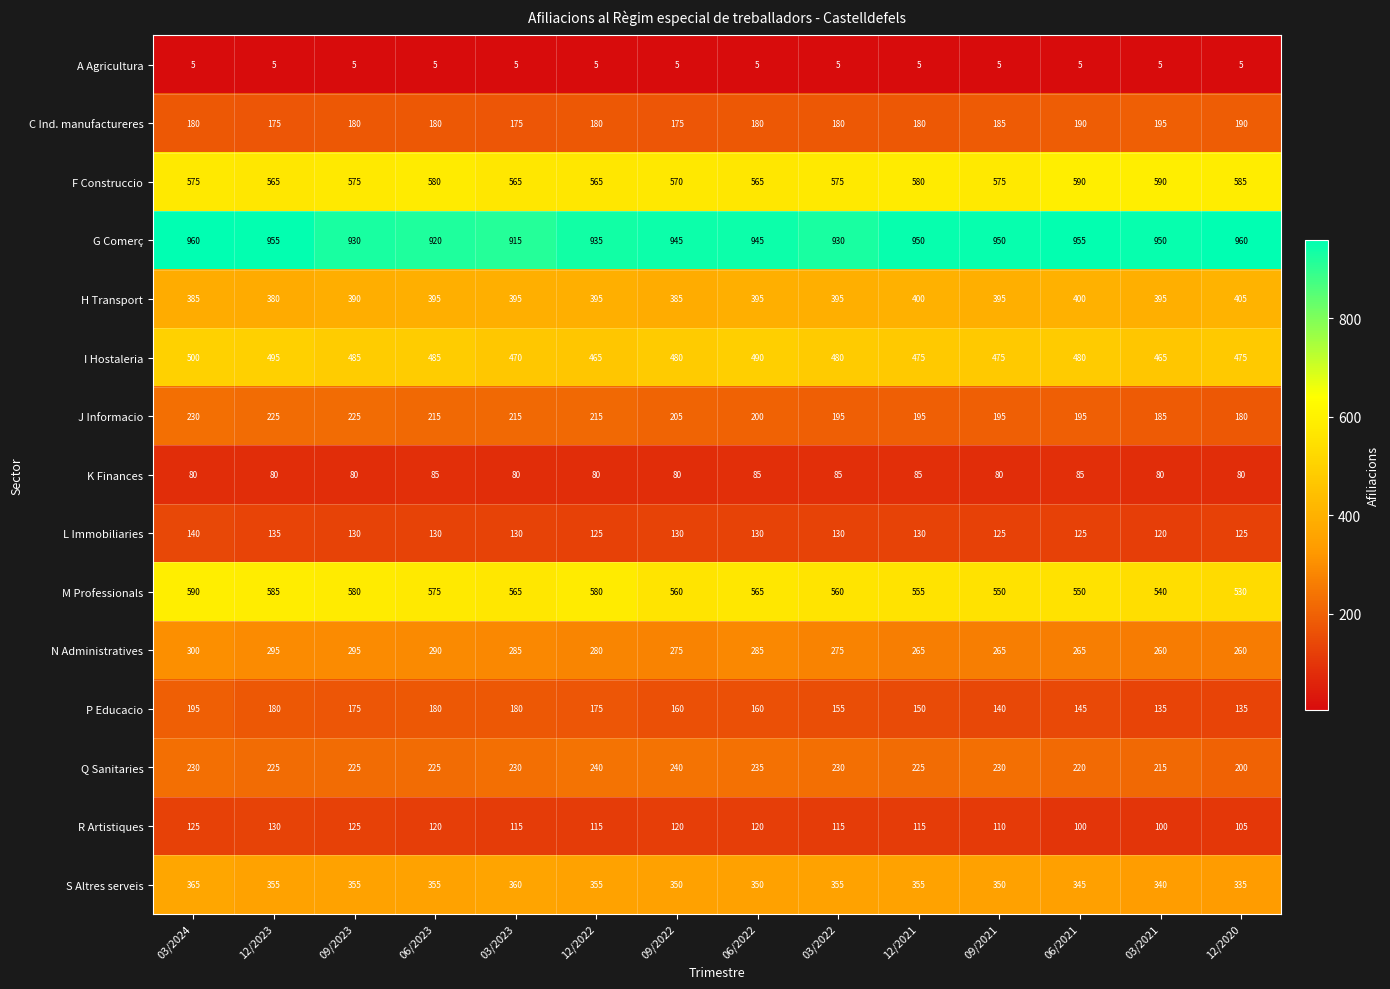

What value does the J Informacio series have at 06/2021, to the nearest 5?

195